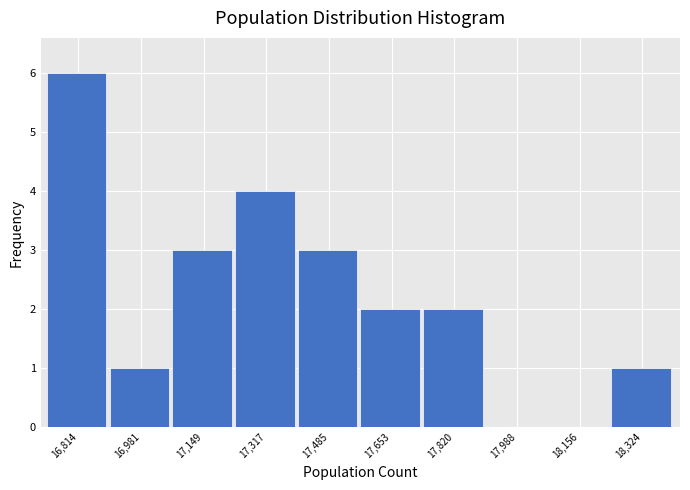

Reading left to right, list all the values displayed in this chart.

16,814=6	16,981=1	17,149=3	17,317=4	17,485=3	17,653=2	17,820=2	17,988=0	18,156=0	18,324=1